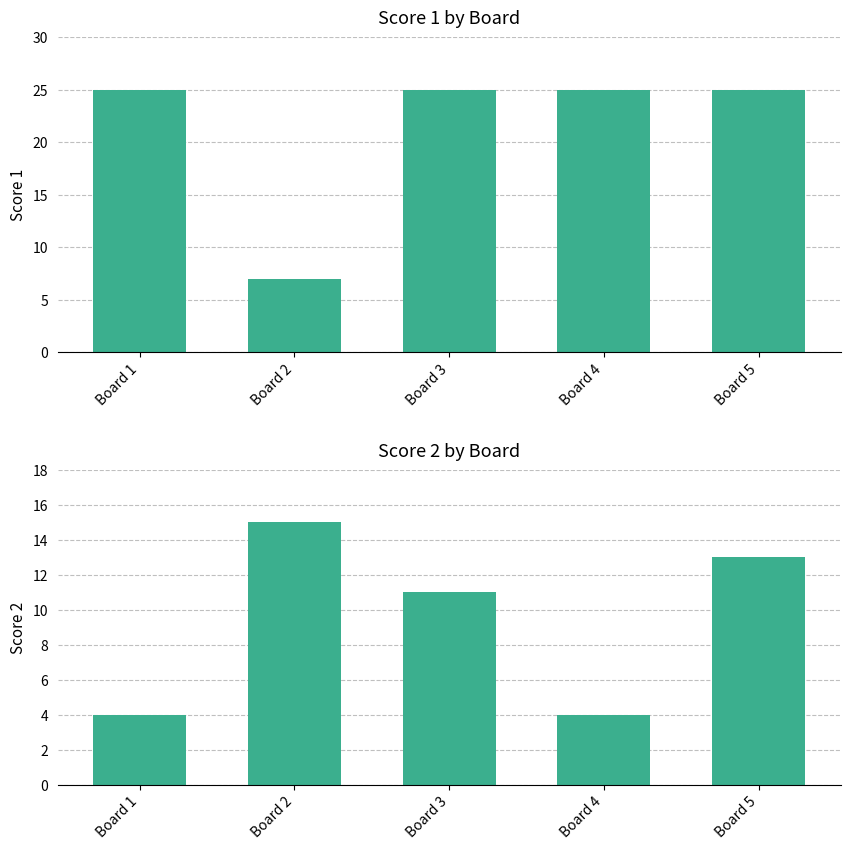

How many data points in Score 1 are less than 25?

1